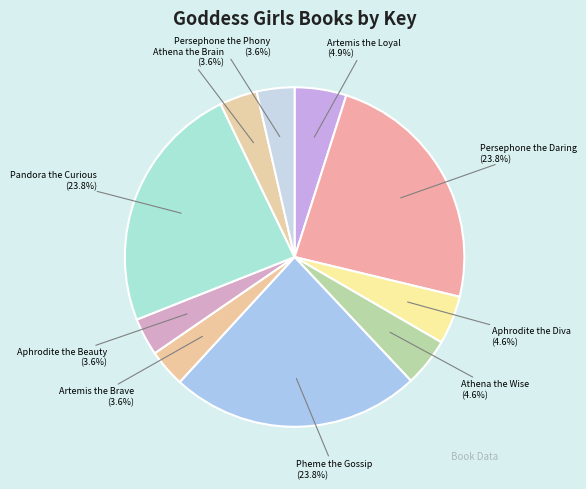

Count the number of slices in the pie.

10